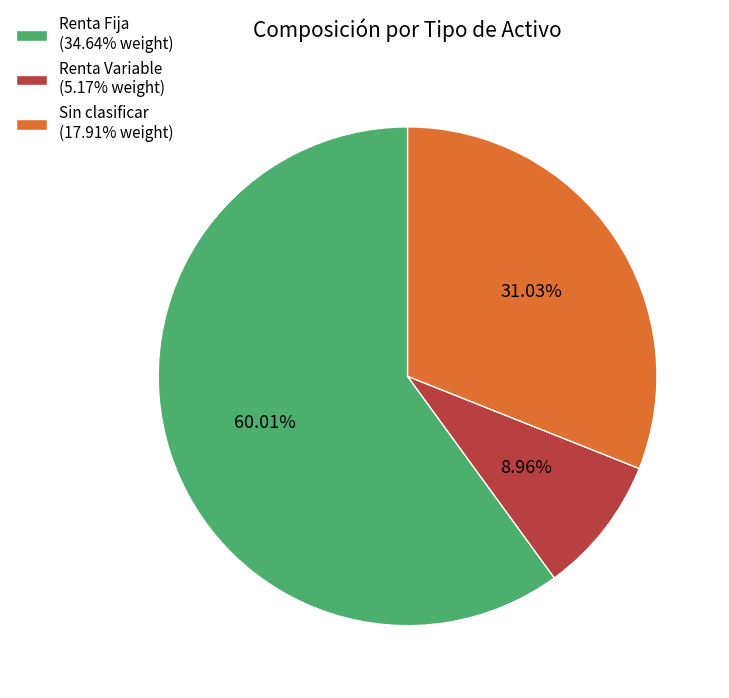

Is there a majority slice in this chart?

Yes